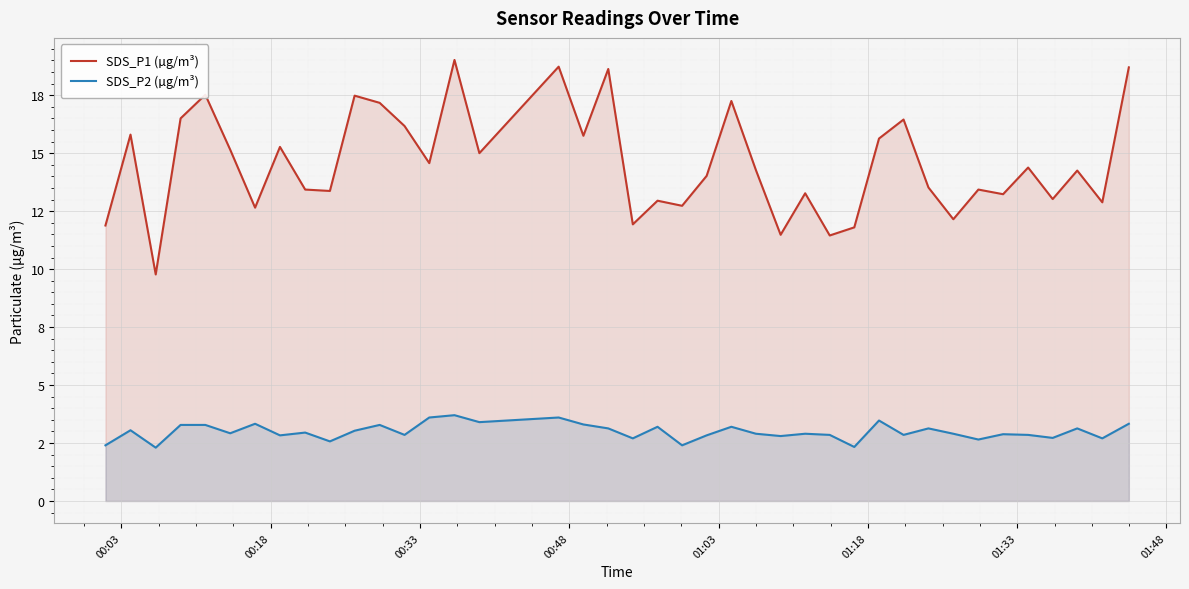

True or false: SDS_P1 (µg/m³) and SDS_P2 (µg/m³) cross at least once.

False